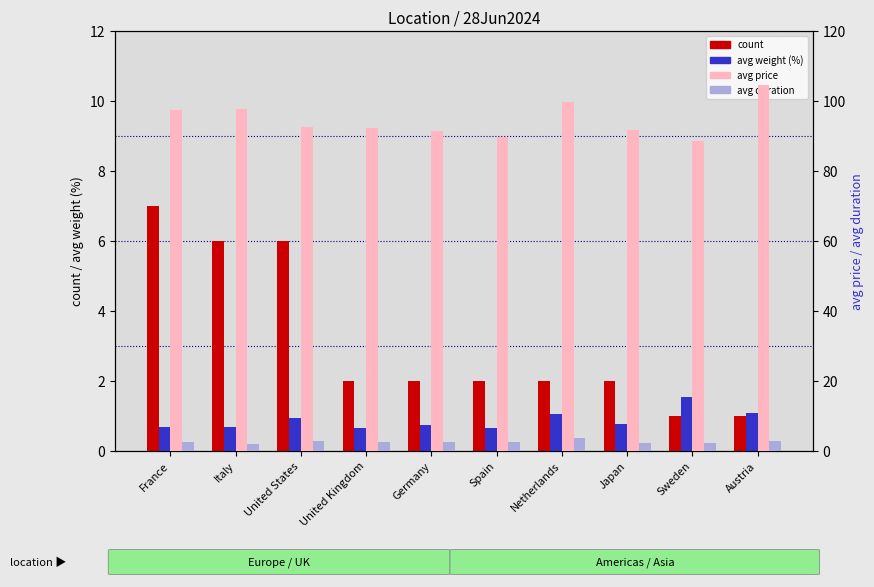

How many bars are there in each group?

4